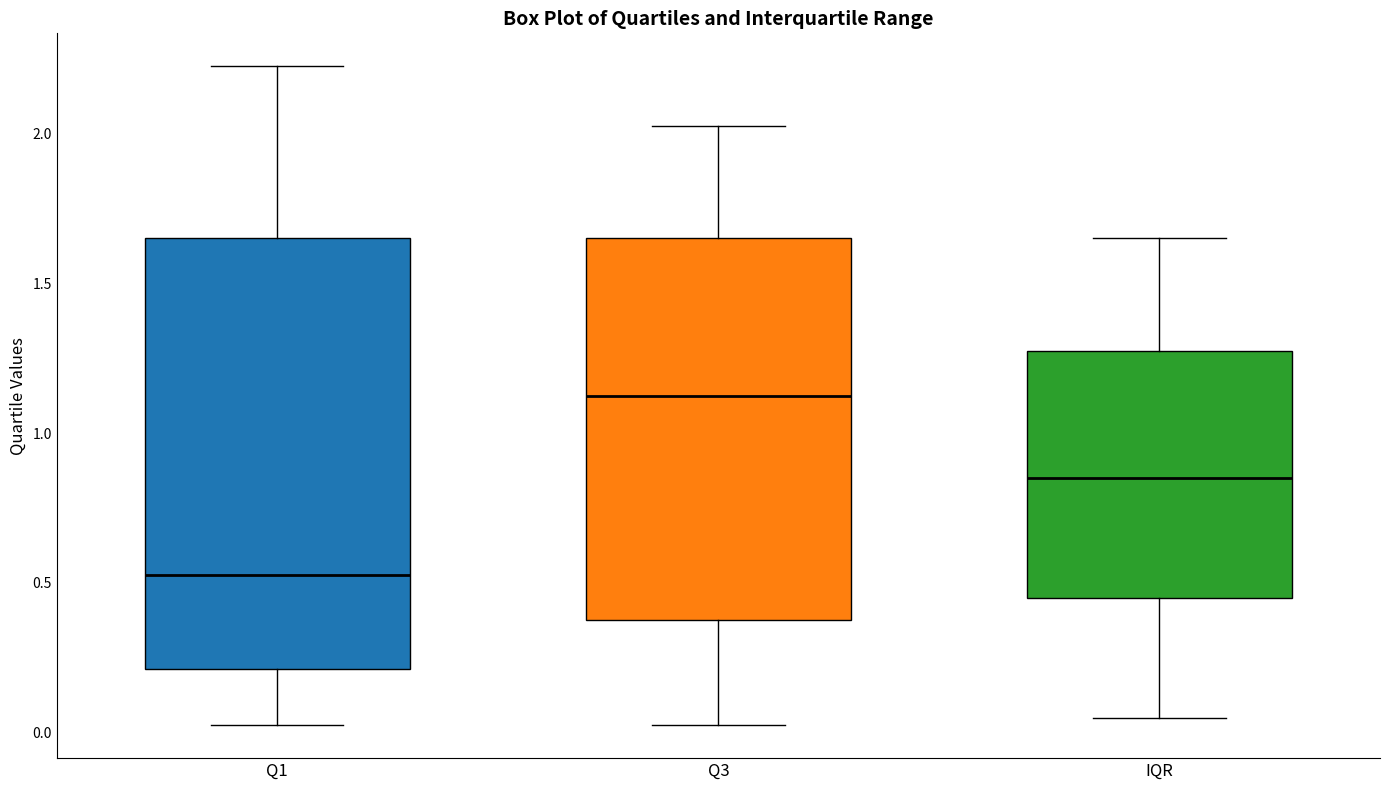

Which box has the highest median line?

Q3